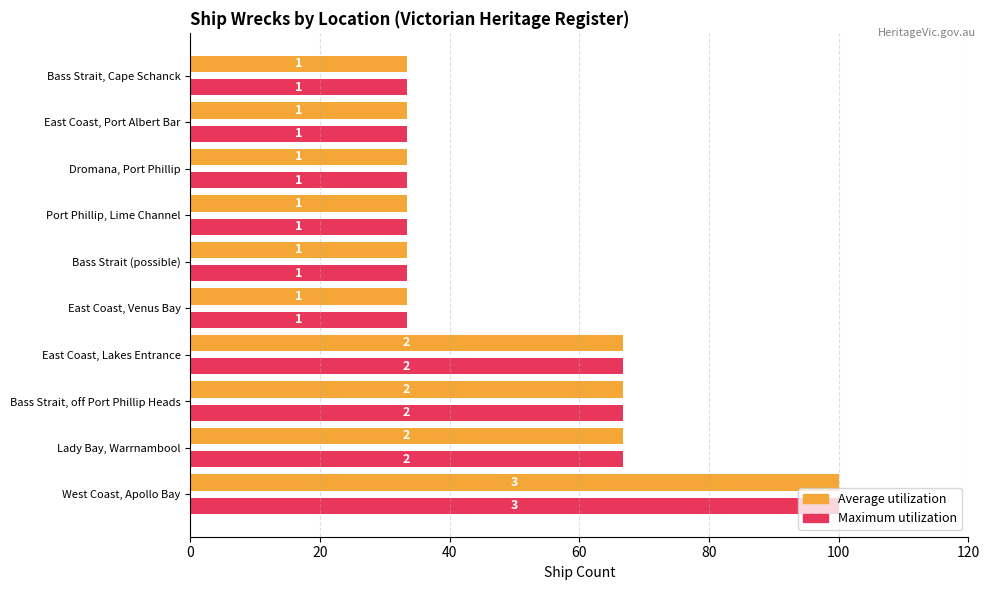

What are all the series names shown in the legend?

Average utilization, Maximum utilization